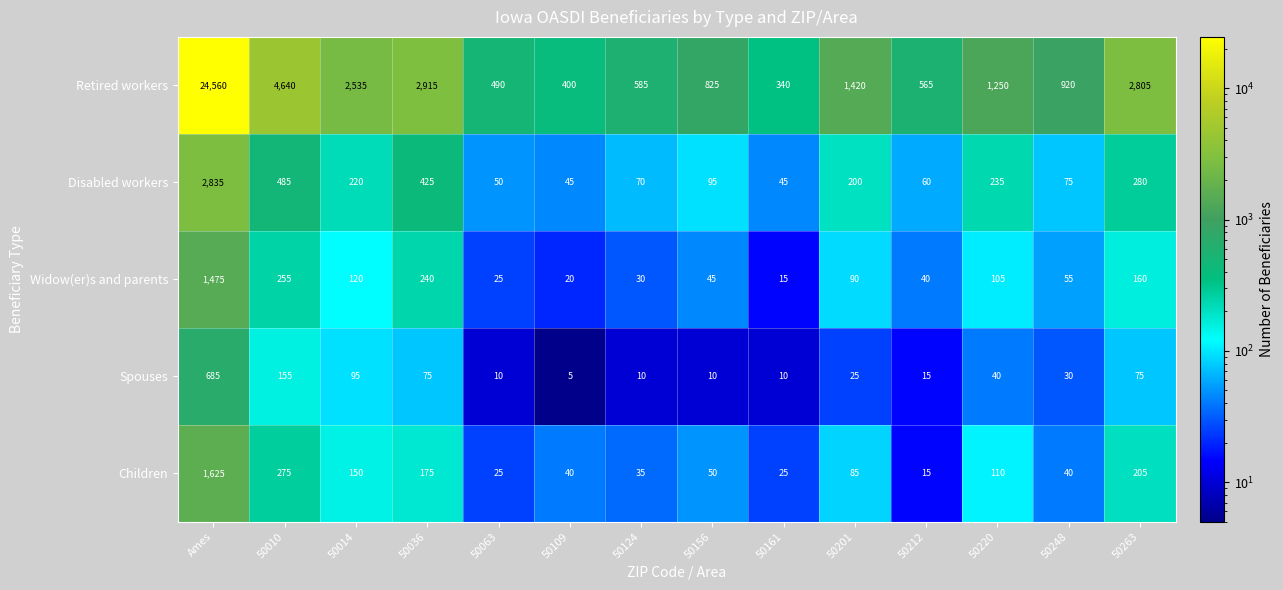

List the series in order of their peak value, lowest first.

Spouses, Widow(er)s and parents, Children, Disabled workers, Retired workers